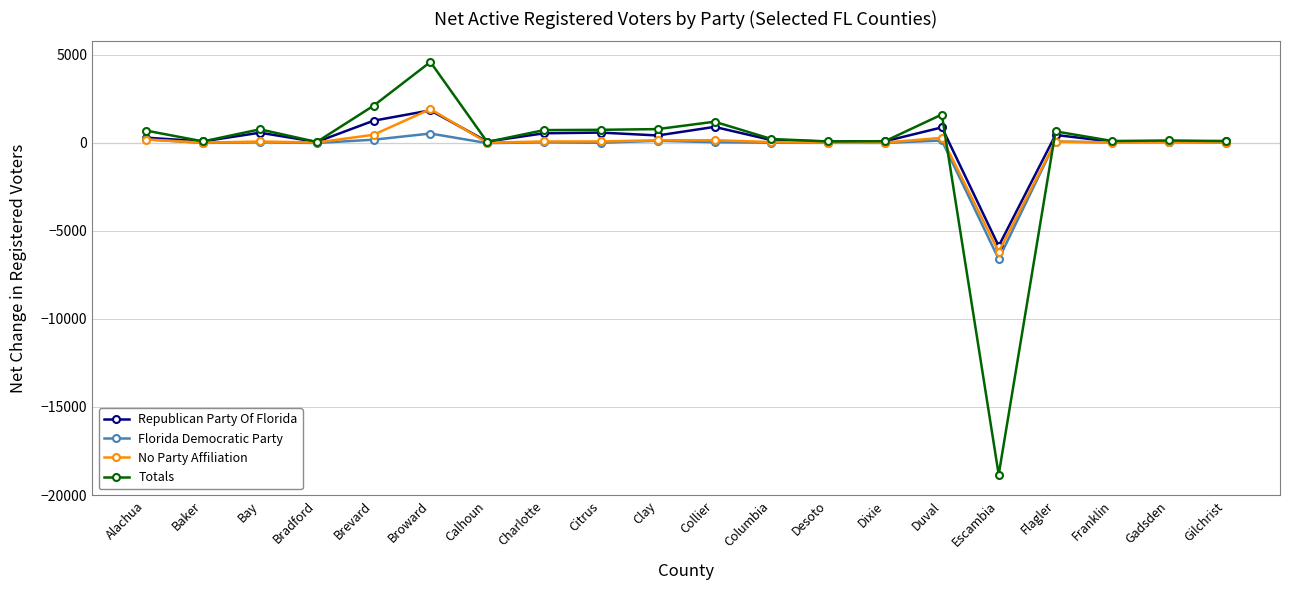

Count the number of categories in the chart.

20